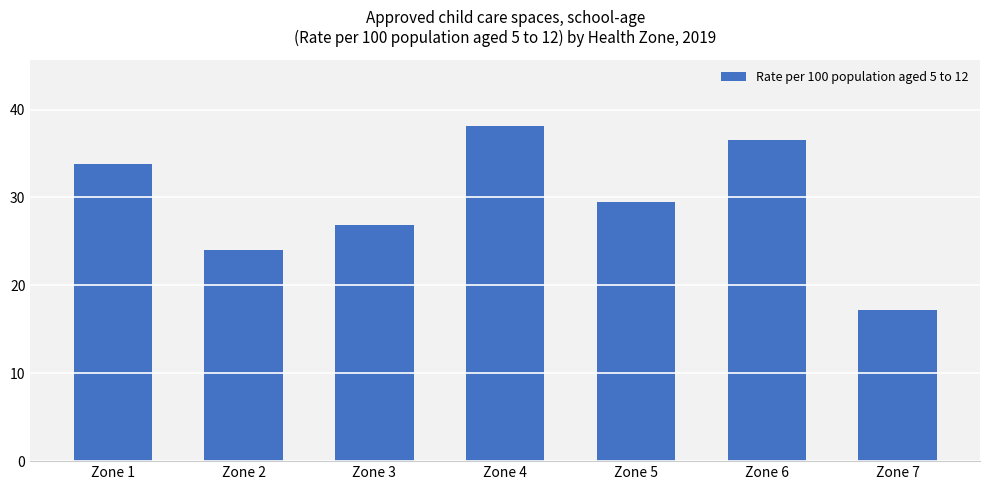

What is the difference between the values at Zone 5 and Zone 2?

5.5